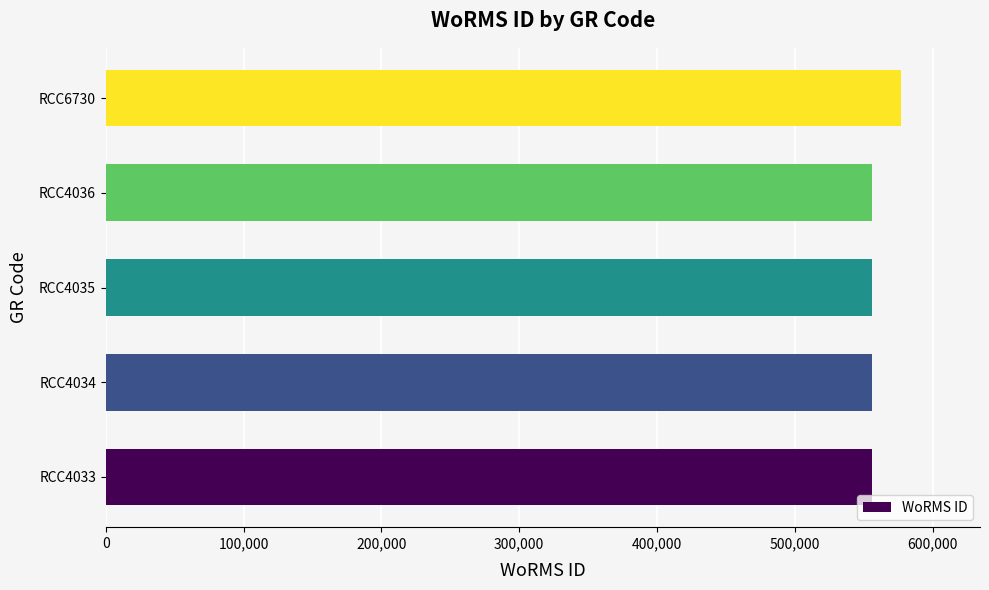

What is the difference between the maximum and minimum values?

20787